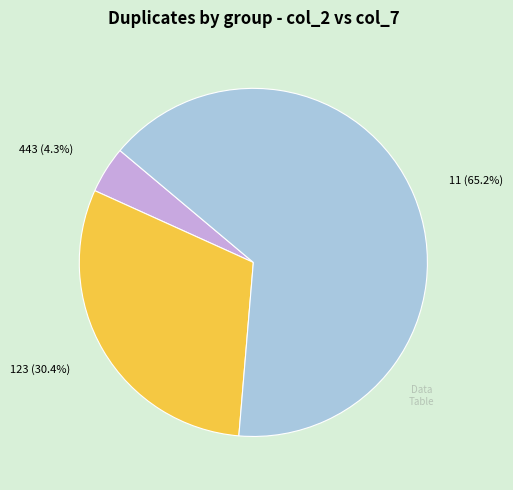

The 123 slice represents 9% of the pie. True or false?

False